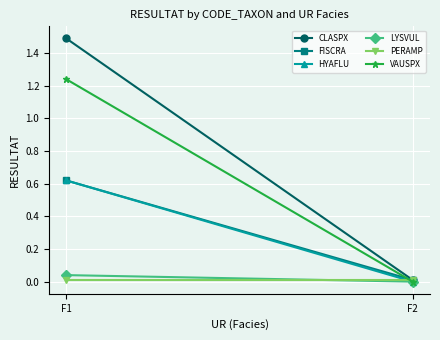

What is the spread (max minus min) of values at F1?

1.5